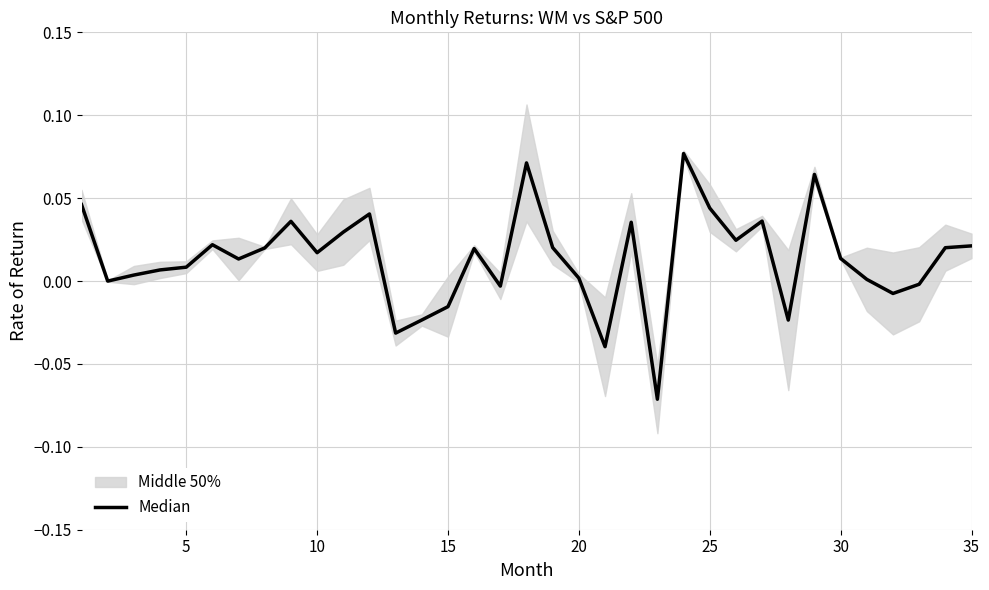

What is the maximum value shown in the chart?

0.1